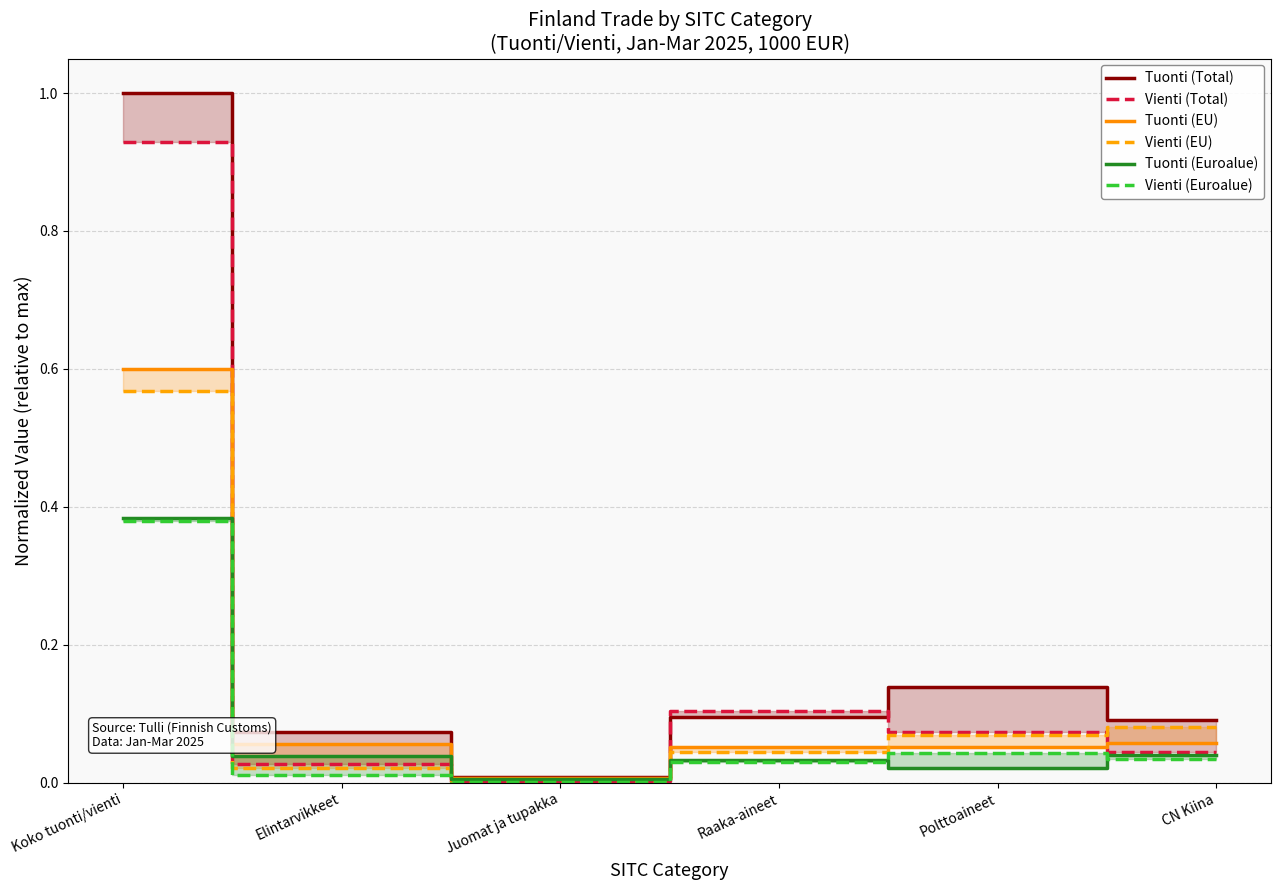

What is the label of the 2nd point from the left?

Elintarvikkeet